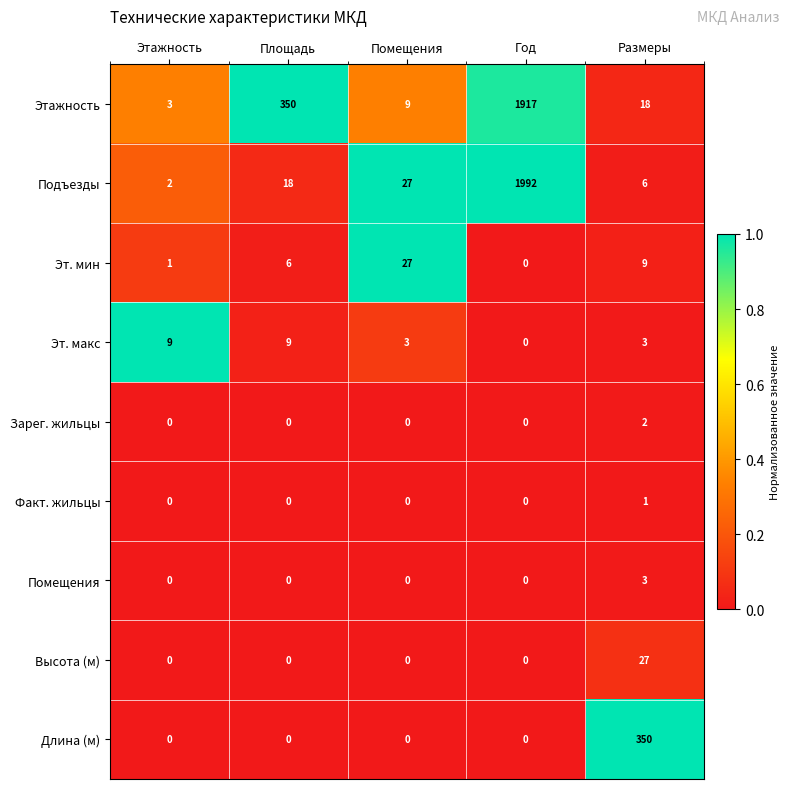

How many series are shown in this chart?

9